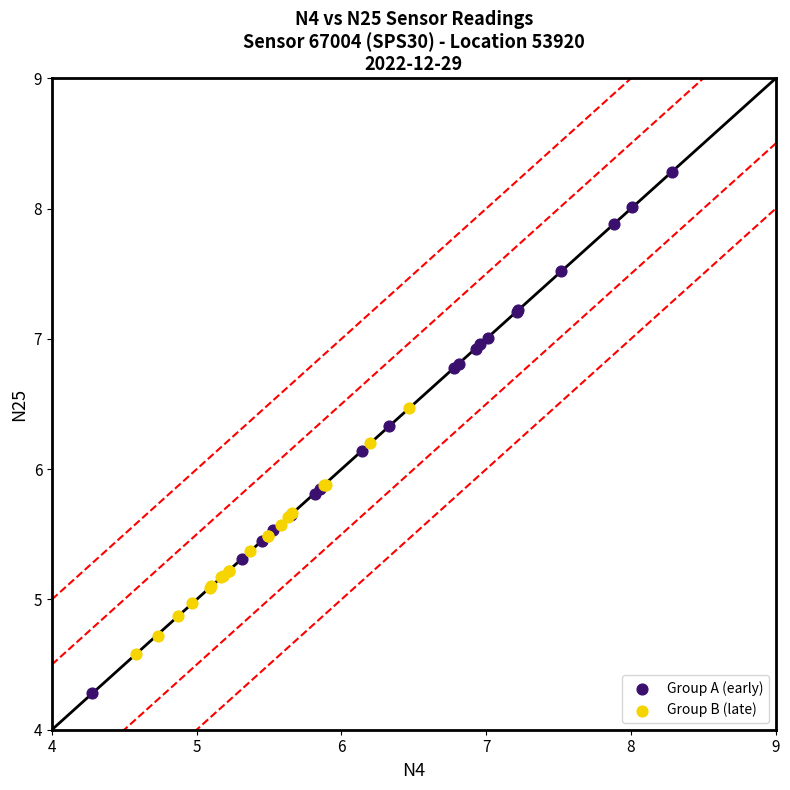

Which series has the largest Y range (max minus min)?

Group A (early)